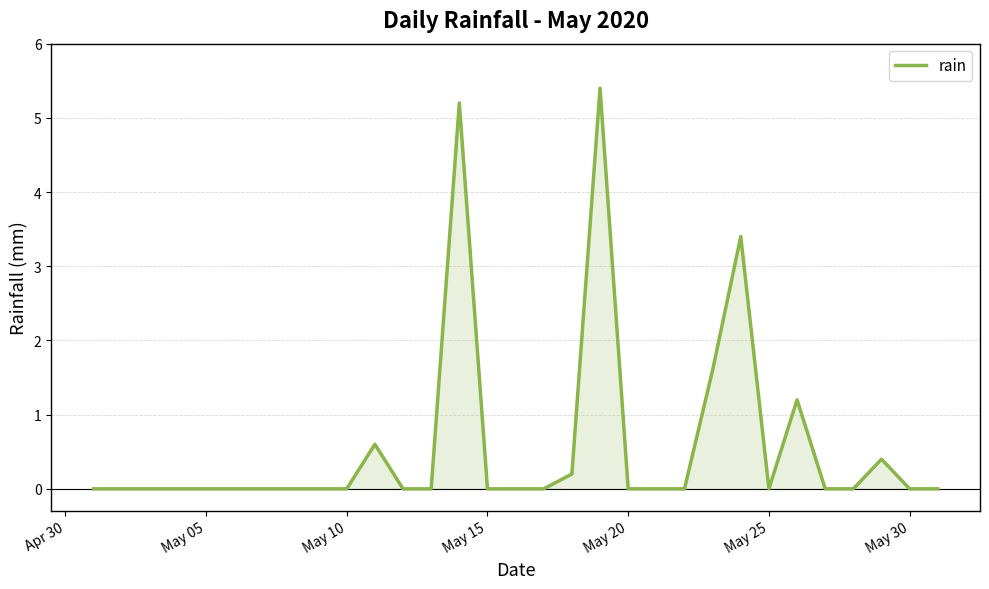

What is the greatest value displayed?

5.4